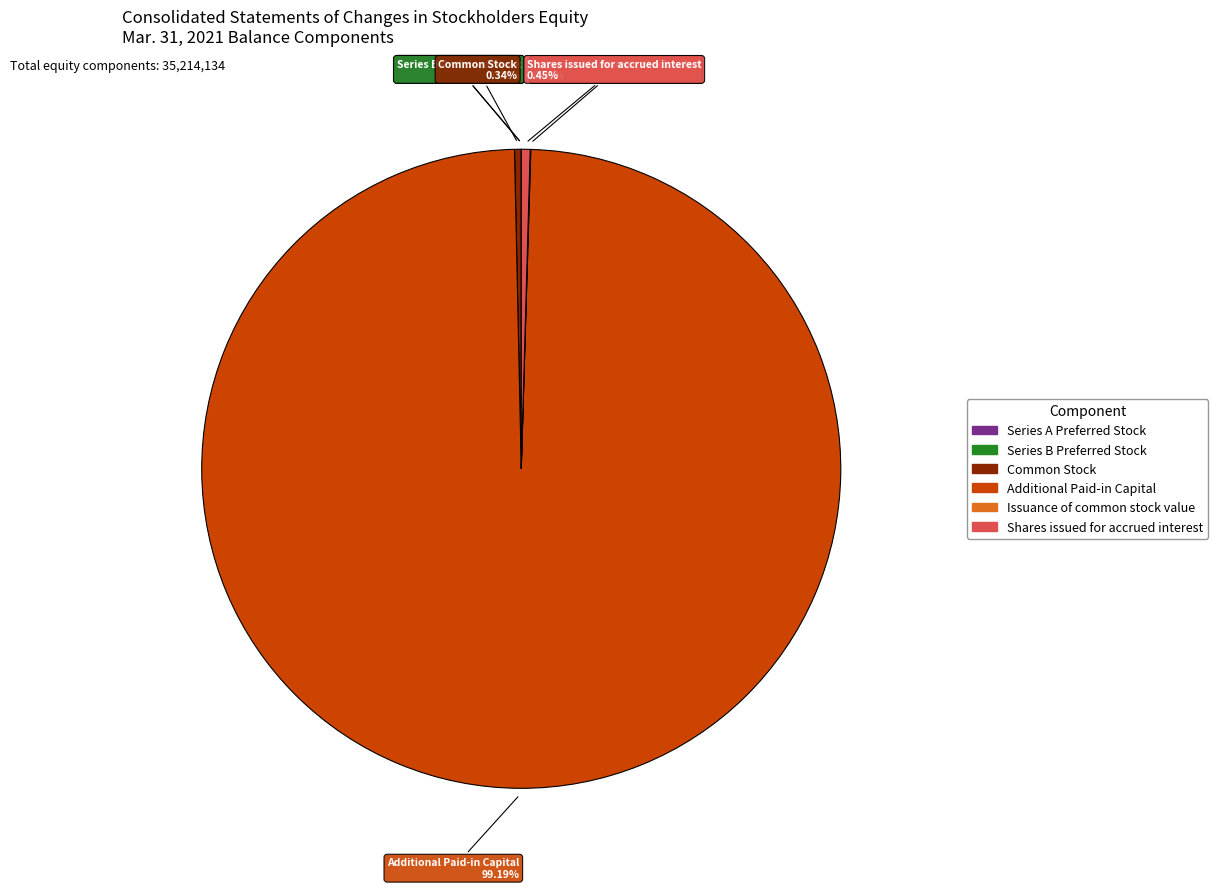

Is there any slice that represents more than half of the pie?

Yes